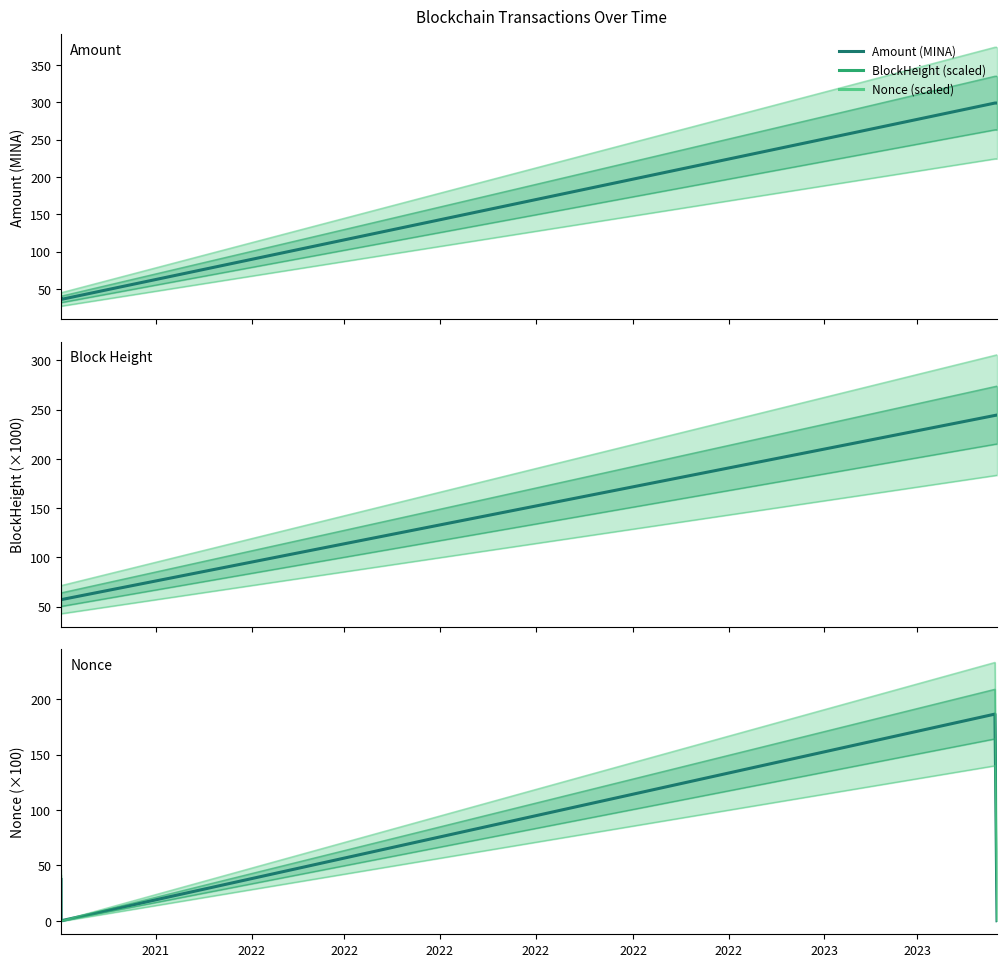

How many lines are shown in the chart?

3